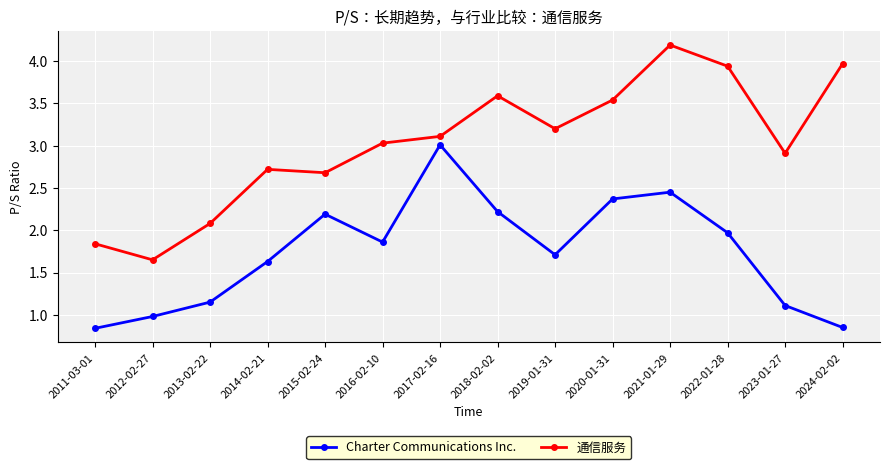

How many data points does each series have?

14